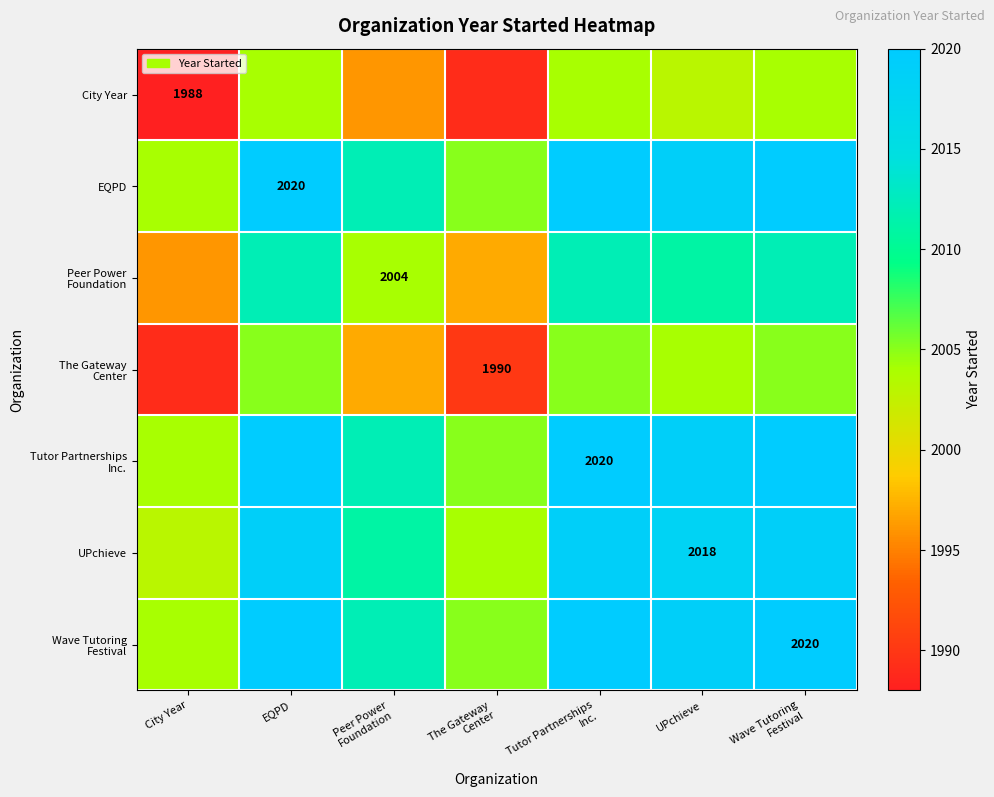

At UPchieve, list the series in order from largest to smallest.

EQPD, Tutor Partnerships Inc., Wave Tutoring Festival, UPchieve, Peer Power Foundation, The Gateway Center, City Year